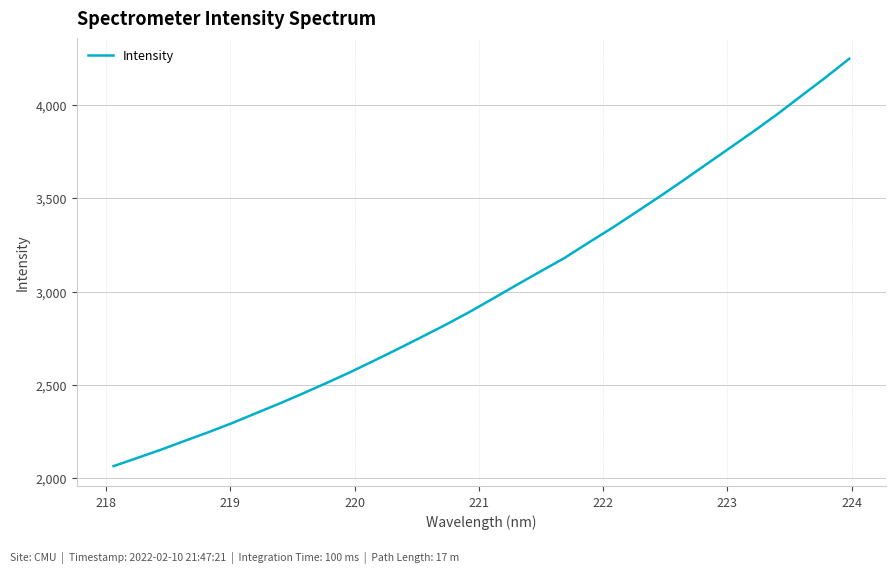

What is the smallest value displayed?

2063.7